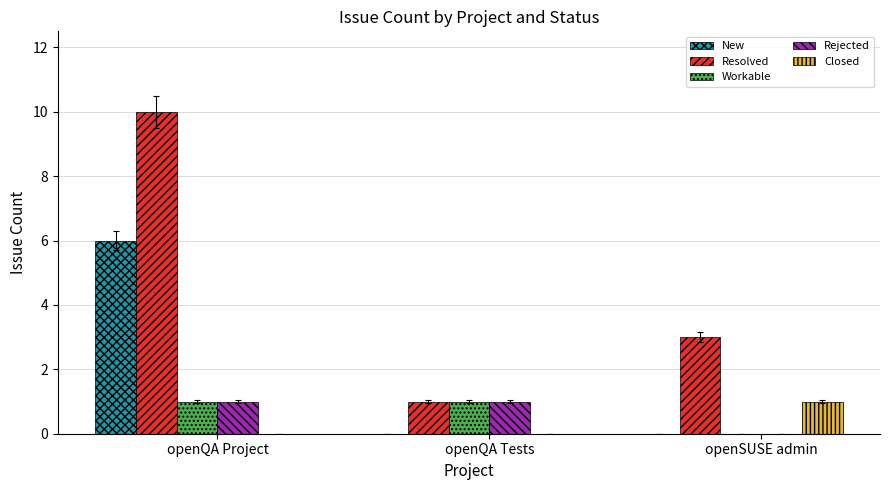

Count the number of categories in the chart.

3